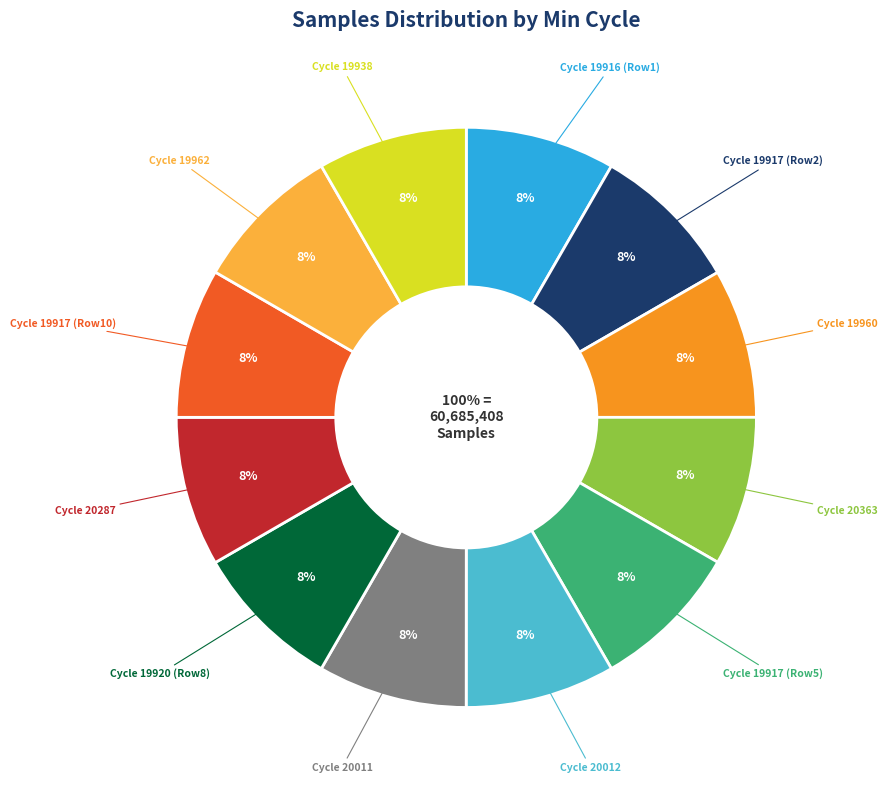

How many slices are in this pie chart?

12